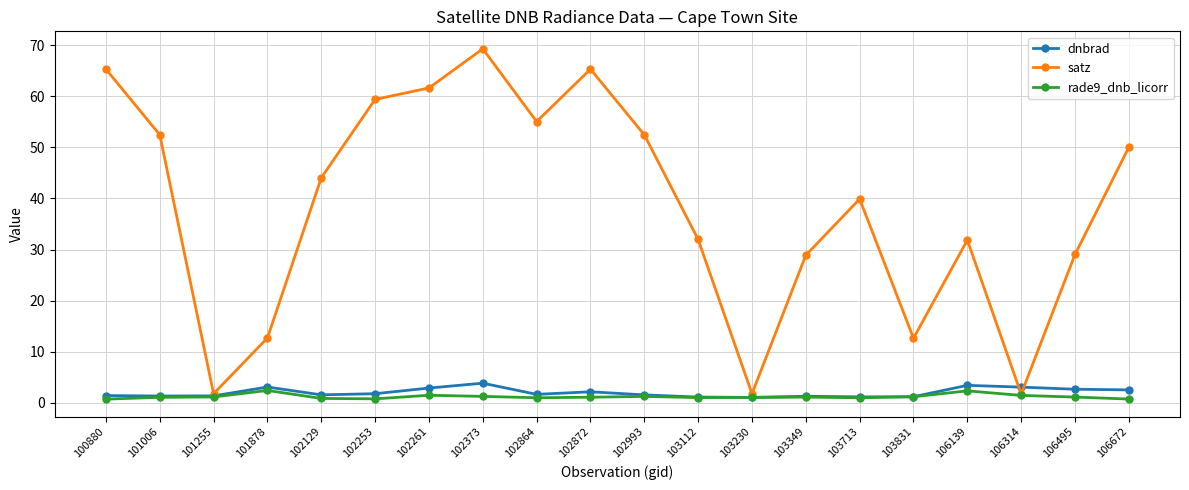

Where is the first local maximum for satz?

102373